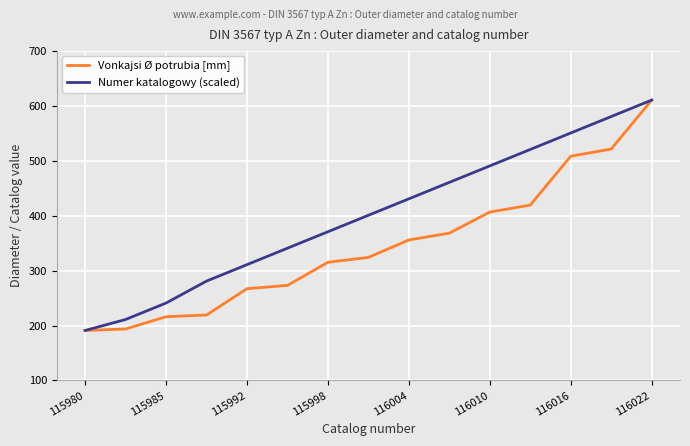

Which series has the largest total across all categories?

Numer katalogowy (scaled)